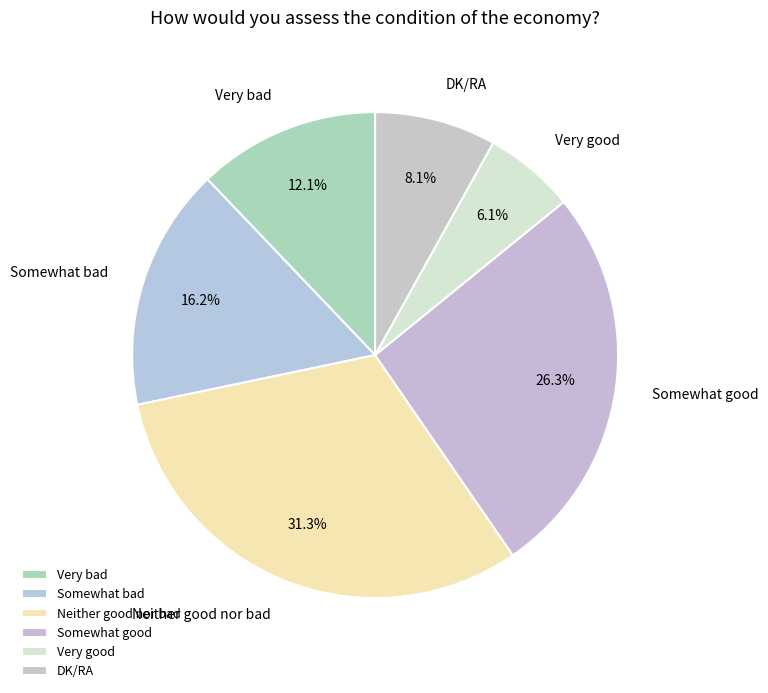

Which slice is the smallest?

Very good